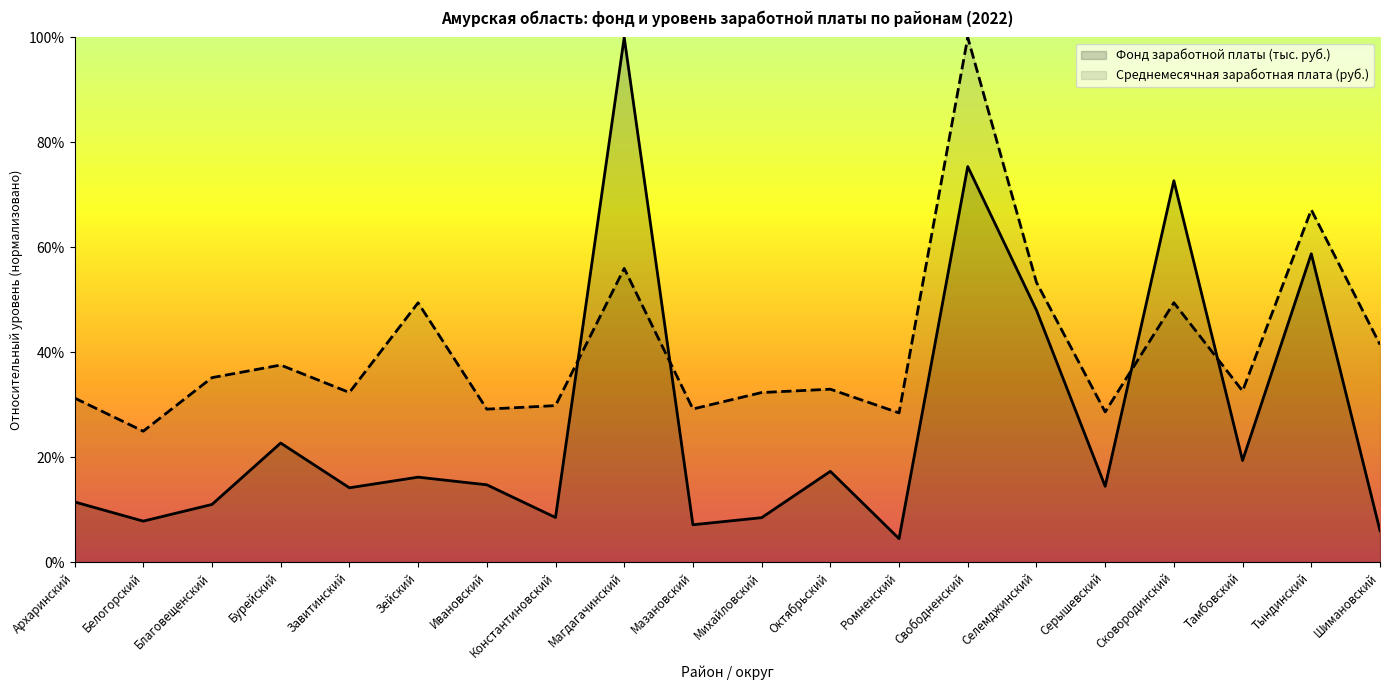

Which series has the largest total across all categories?

Среднемесячная заработная плата (руб.)